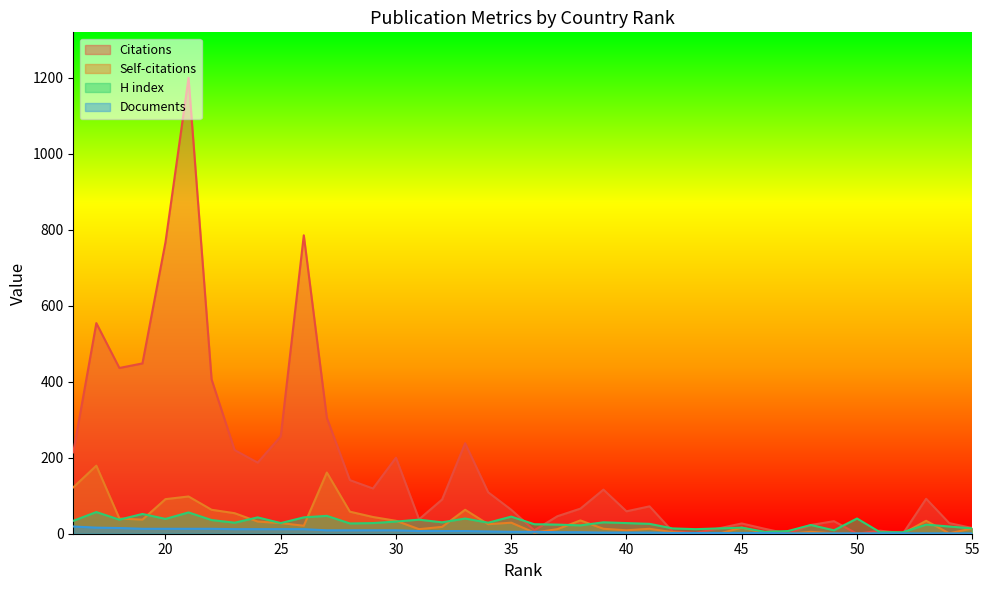

What are all the series names shown in the legend?

Citations, Self-citations, H index, Documents